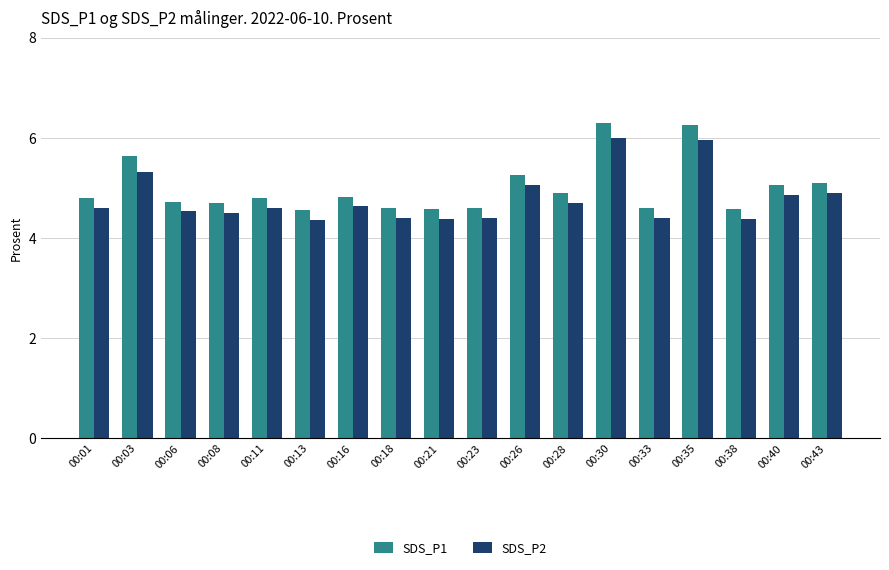

What is the value of the SDS_P2 bar at the 1st from the left?

4.6